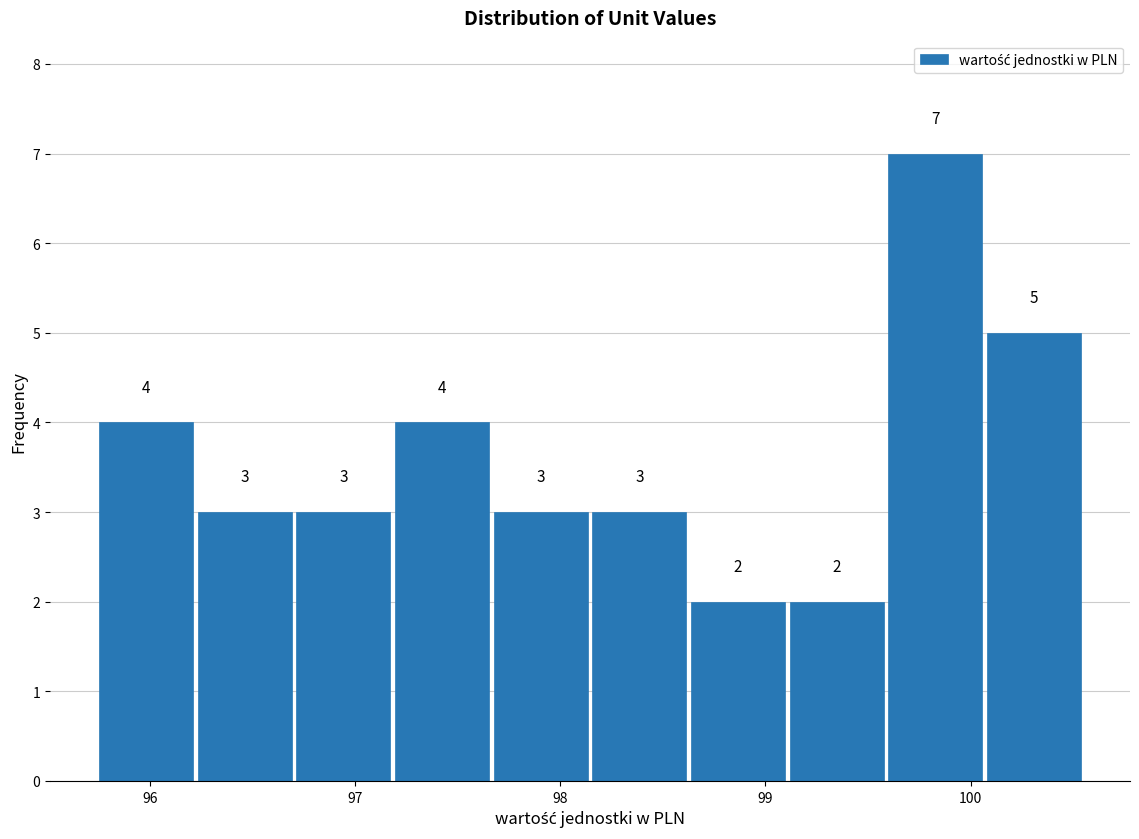

Reading left to right, list every bar in this chart as the range it spans on the x-axis followed by its height. The bar edges are not printed on the chart, so give them approximately, as read against the axis.

95.7 to 96.2: 4
96.2 to 96.7: 3
96.7 to 97.2: 3
97.2 to 97.7: 4
97.7 to 98.1: 3
98.1 to 98.6: 3
98.6 to 99.1: 2
99.1 to 99.6: 2
99.6 to 100.1: 7
100.1 to 100.6: 5